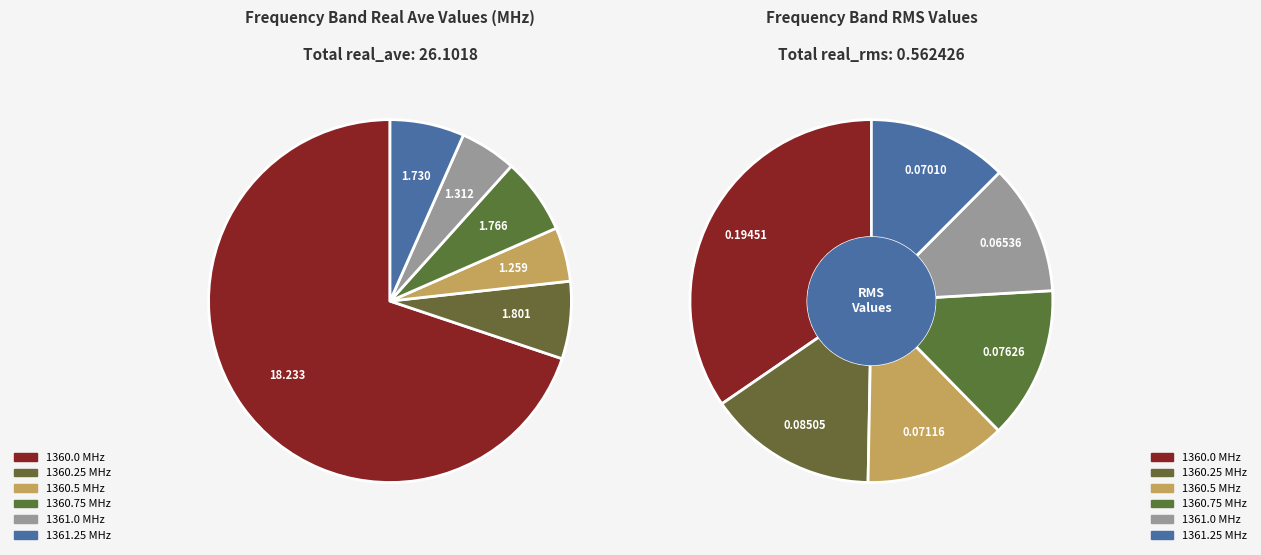

Is there a majority slice in this chart?

Yes